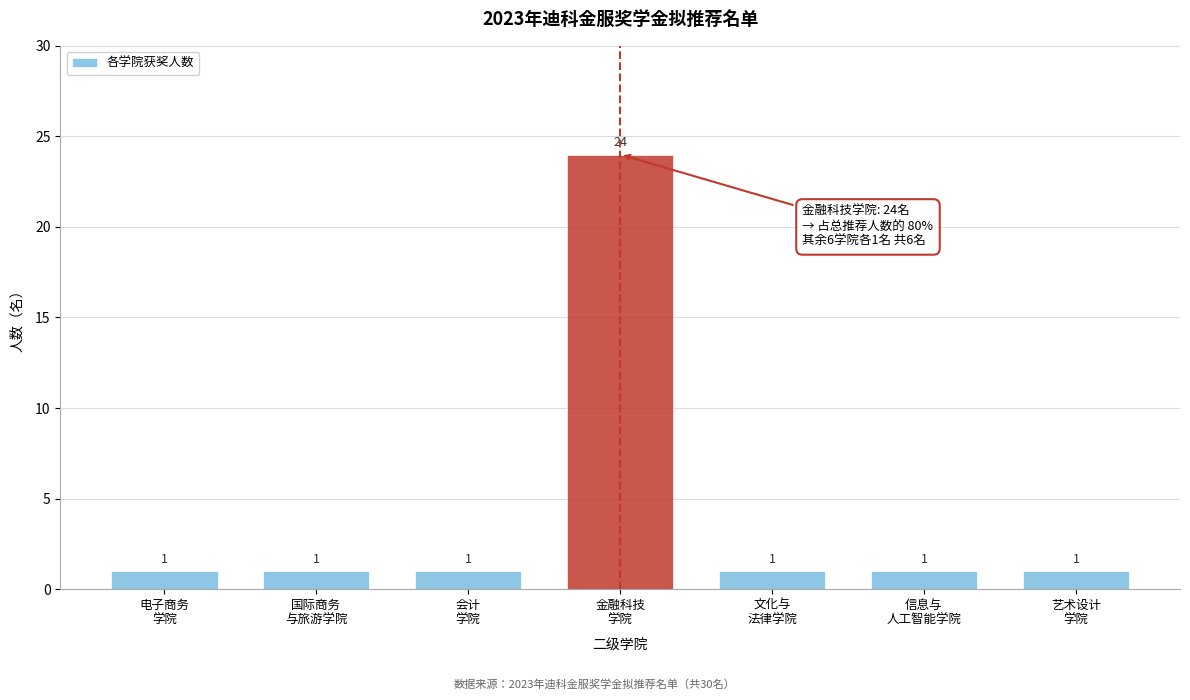

Reading left to right, transcribe all the data shown in this chart.

1	1	1	24	1	1	1